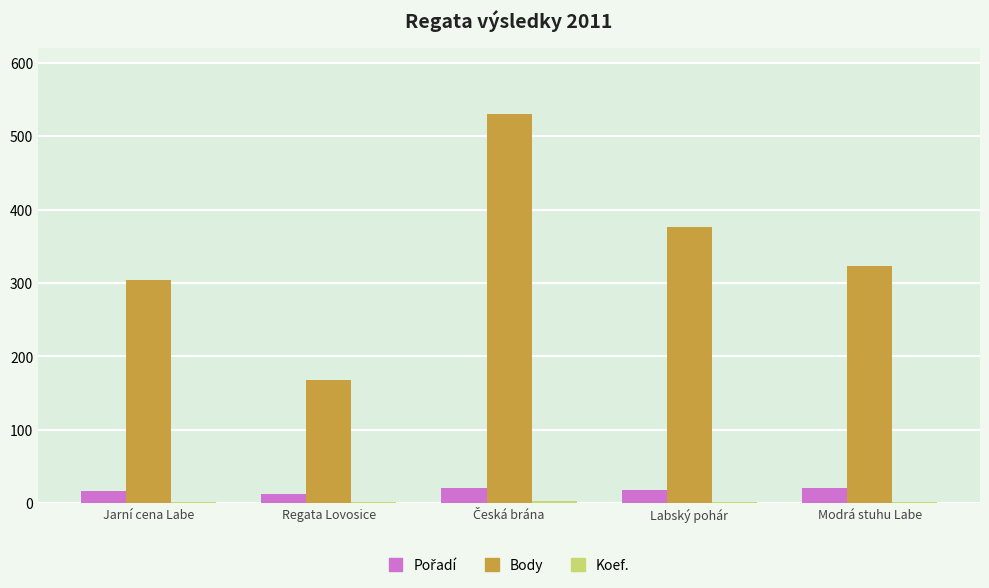

At which label is Body closest to 349?

Modrá stuhu Labe